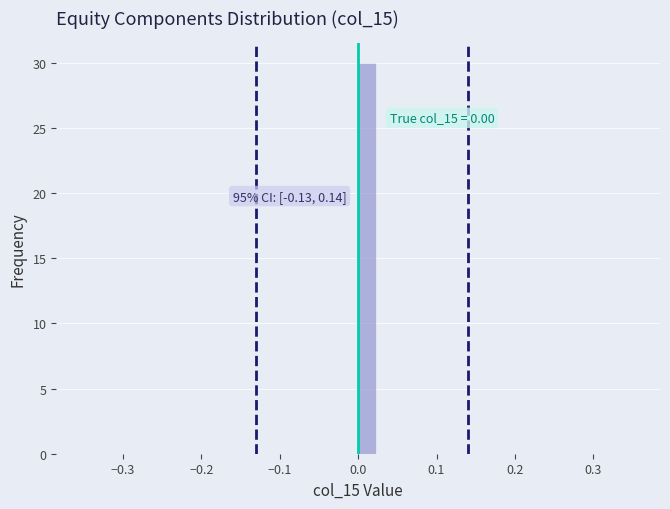

Around what value on the x-axis is the tallest bar? Give the approximate position of its centre, as read against the axis.

0.01